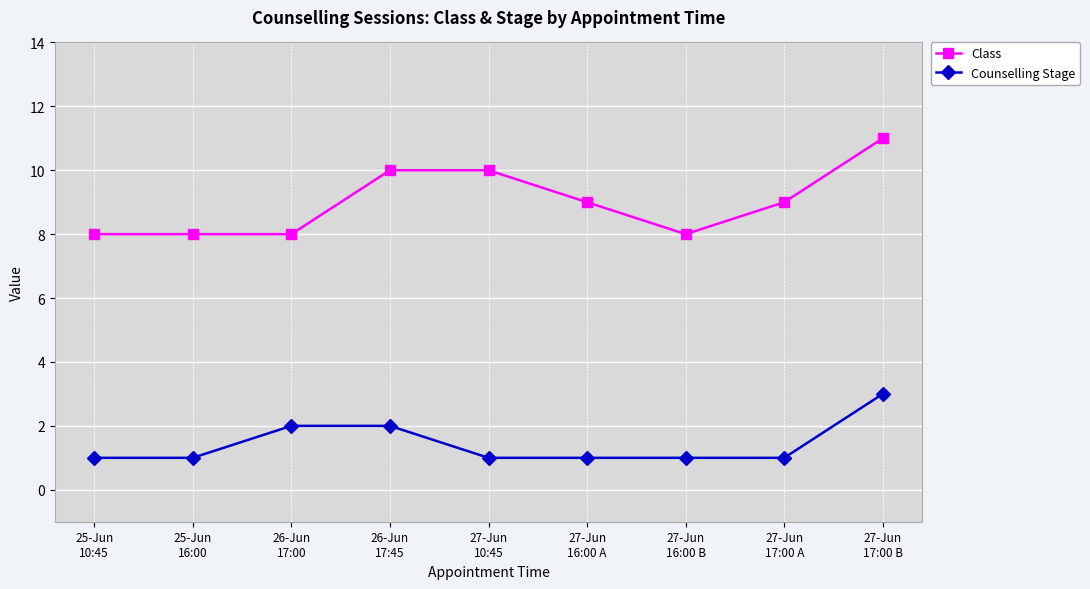

What is the label of the 6th point from the left?

27-Jun
16:00 A